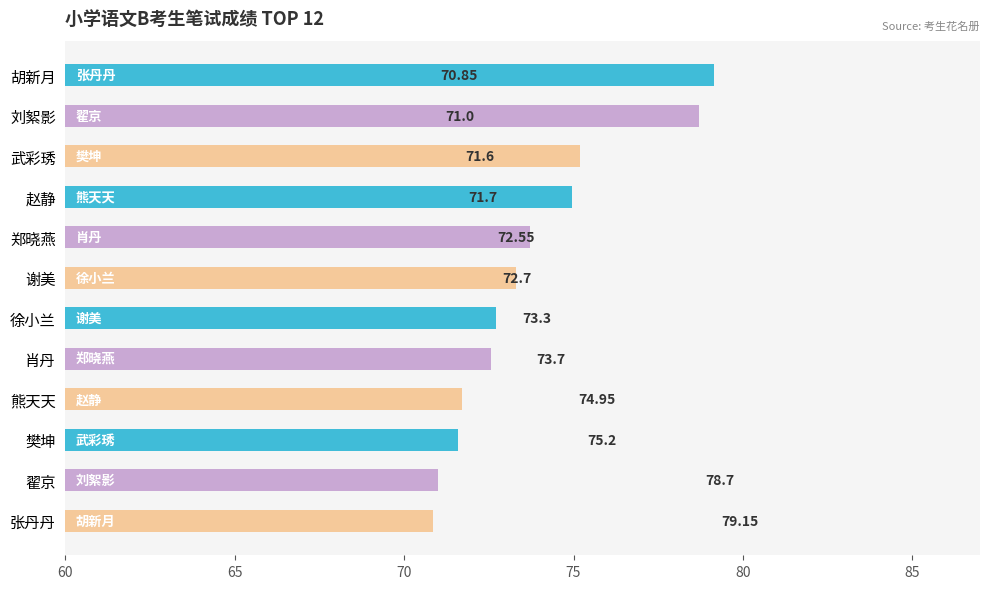

What is the sum of the values at 翟京 and 熊天天?

142.7